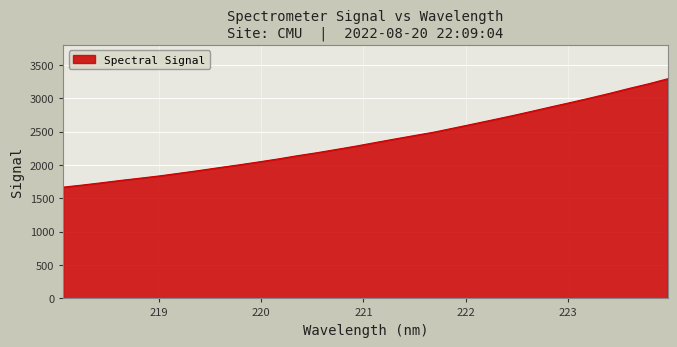

What is the minimum value shown in the chart?

1667.3